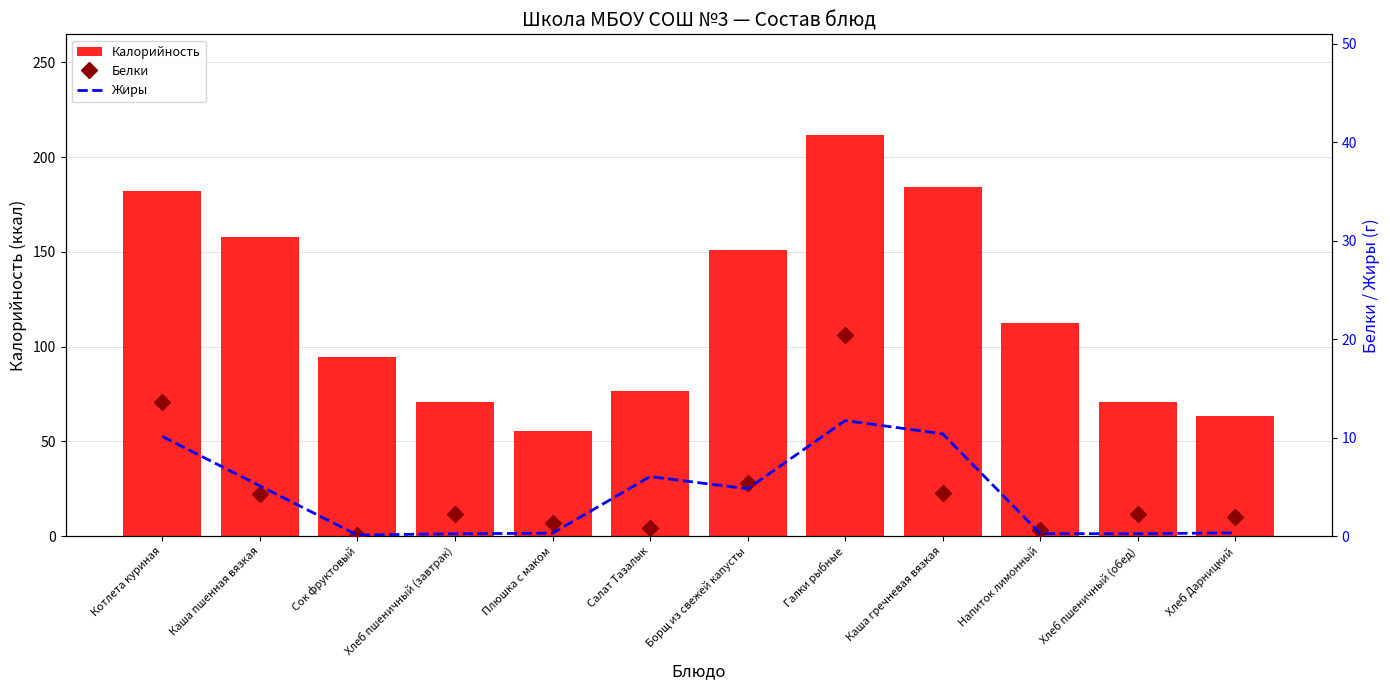

Reading left to right, transcribe all the data shown in this chart.

Калорийность: 182.3	157.8	94.5	70.5	55.5	76.5	151.2	211.8	184.3	112.6	70.5	63.6
Белки: 13.6	4.3	0.1	2.3	1.3	0.8	5.4	20.4	4.4	0.6	2.3	2.0
Жиры: 10.1	5.1	0.1	0.2	0.3	6.0	4.8	11.7	10.4	0.2	0.2	0.3